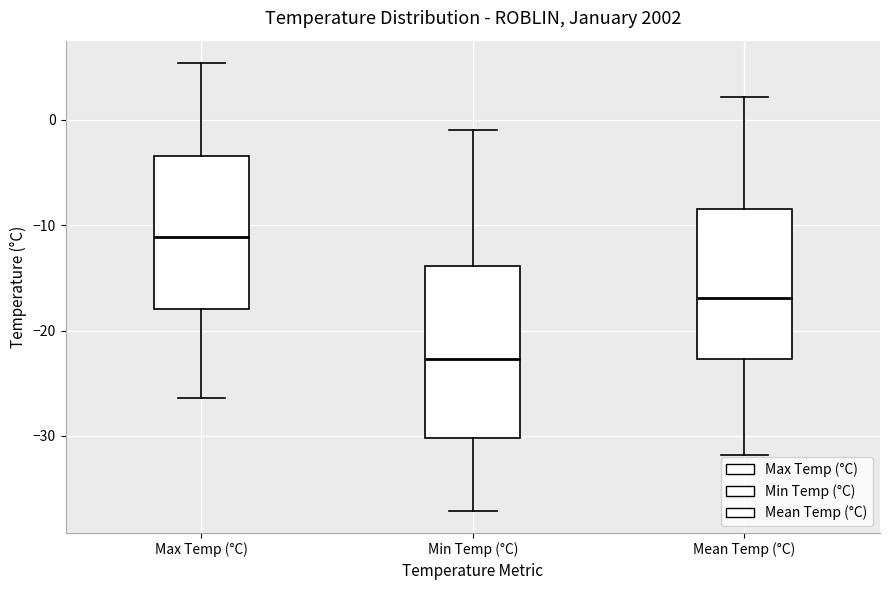

Reading left to right, transcribe this box plot: for each box, give where its median line is, the range the box spans, and where its two whiskers end, as read against the y-axis. The values are not printed on the chart, so give them approximately, as read against the axis.

Max Temp (°C): median -11, box -18 to -3, whiskers -26 to 5
Min Temp (°C): median -23, box -30 to -14, whiskers -37 to -1
Mean Temp (°C): median -17, box -23 to -8, whiskers -32 to 2